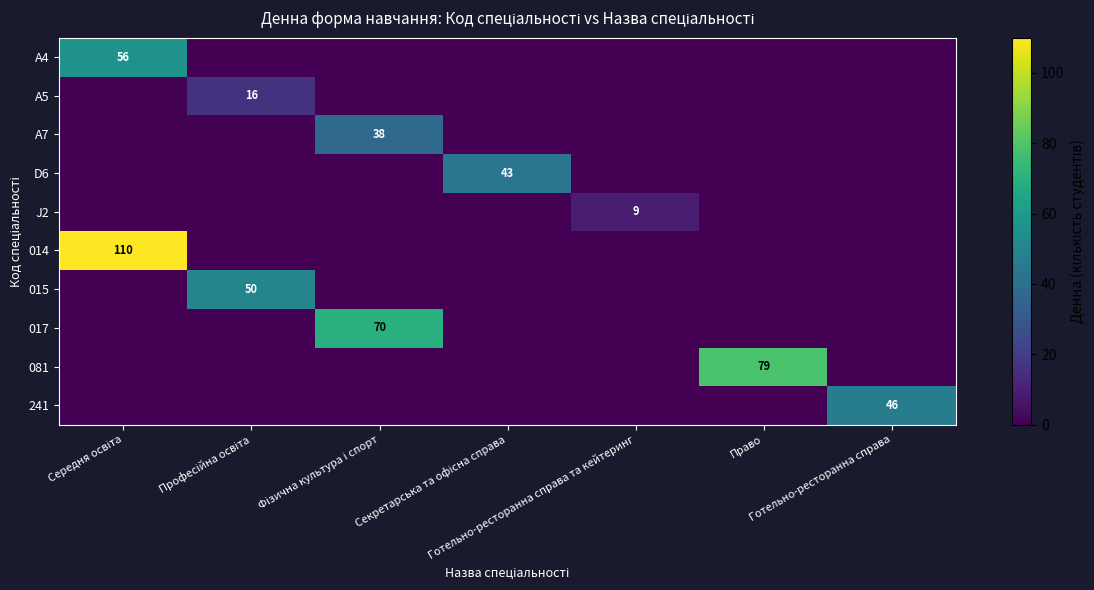

Which category has the lowest value across all series?

Професійна освіта